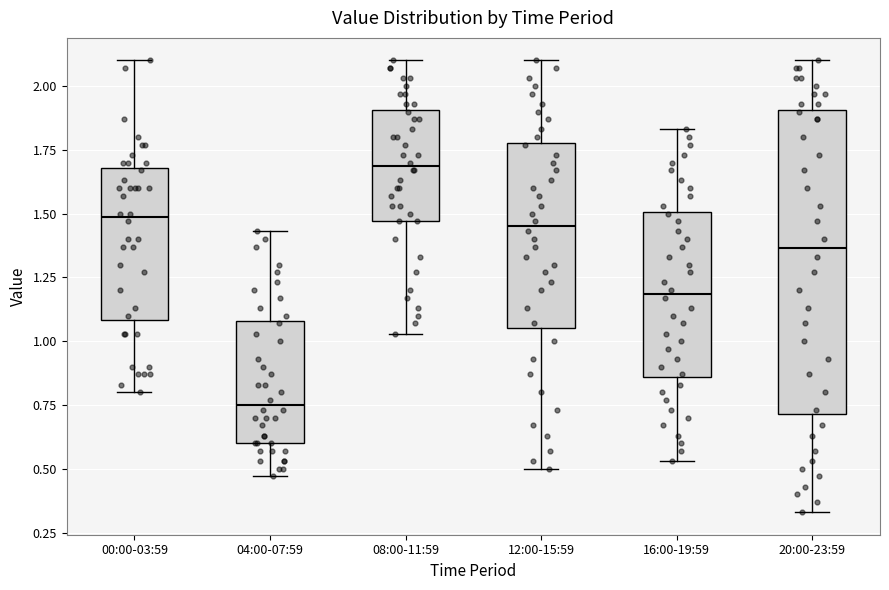

Reading left to right, transcribe this box plot: for each box, give where its median line is, the range the box spans, and where its two whiskers end, as read against the y-axis. The values are not printed on the chart, so give them approximately, as read against the axis.

00:00-03:59: median 1.50, box 1.10 to 1.70, whiskers 0.80 to 2.10
04:00-07:59: median 0.75, box 0.60 to 1.10, whiskers 0.45 to 1.45
08:00-11:59: median 1.70, box 1.45 to 1.90, whiskers 1.05 to 2.10
12:00-15:59: median 1.45, box 1.05 to 1.80, whiskers 0.50 to 2.10
16:00-19:59: median 1.20, box 0.85 to 1.50, whiskers 0.55 to 1.85
20:00-23:59: median 1.35, box 0.70 to 1.90, whiskers 0.35 to 2.10